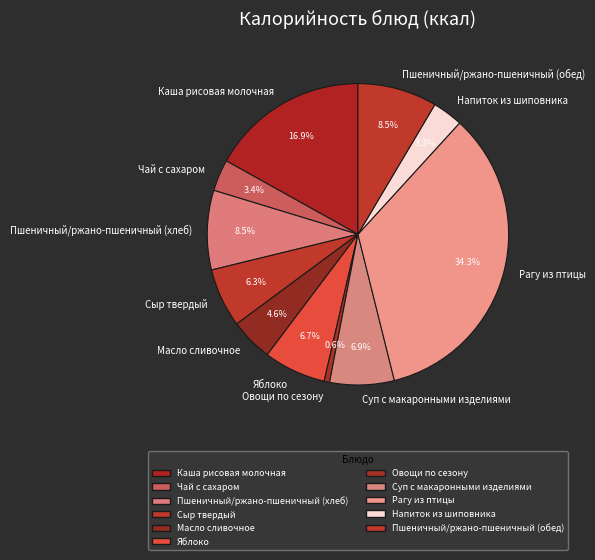

To the nearest percent, what is the difference between the Каша рисовая молочная and Сыр твердый slice percentages?

11%